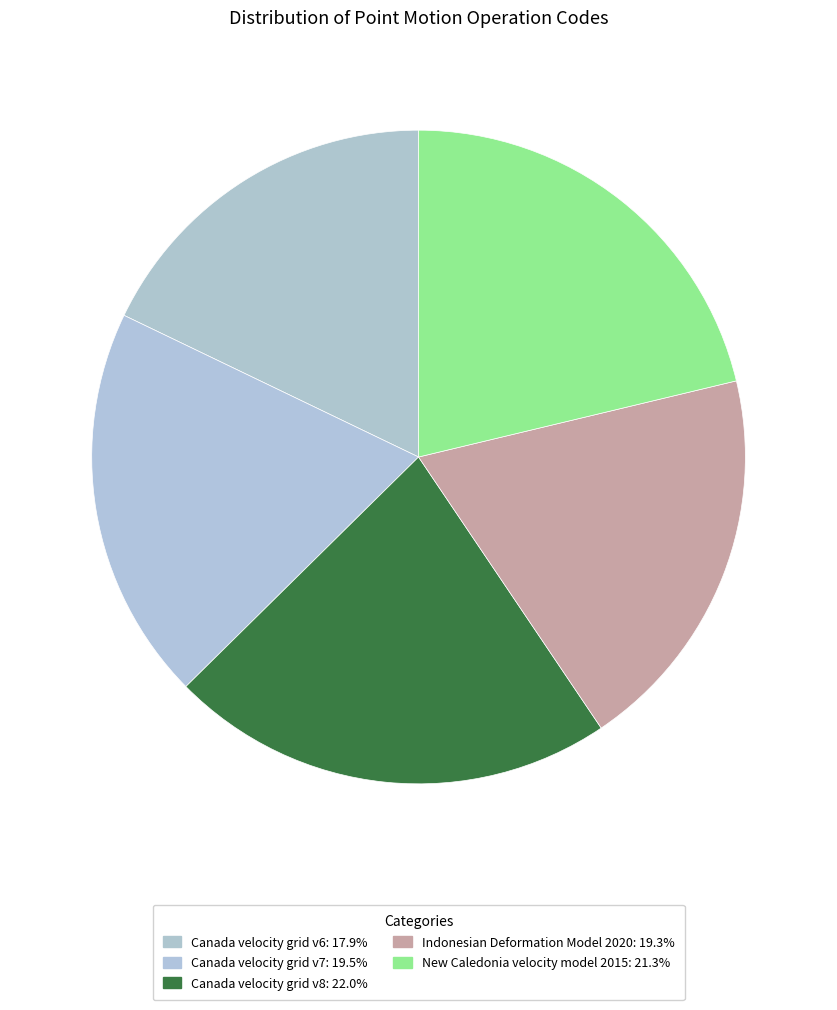

What percentage is the Canada velocity grid v6 slice, to the nearest percent?

18%